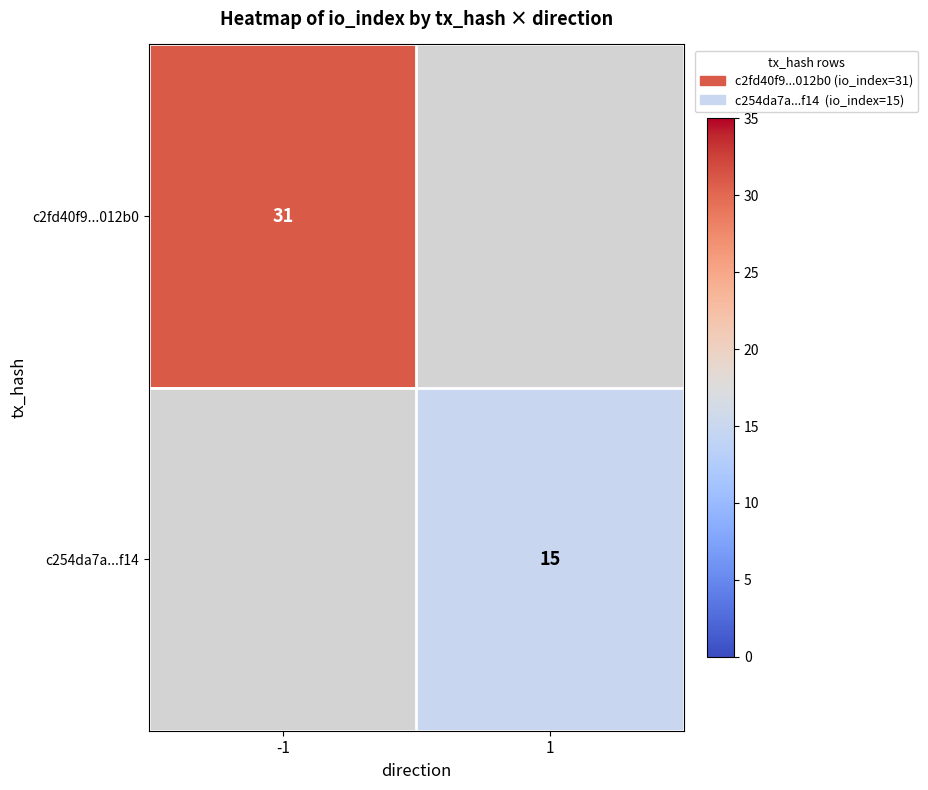

Which category has the lowest value across all series?

1